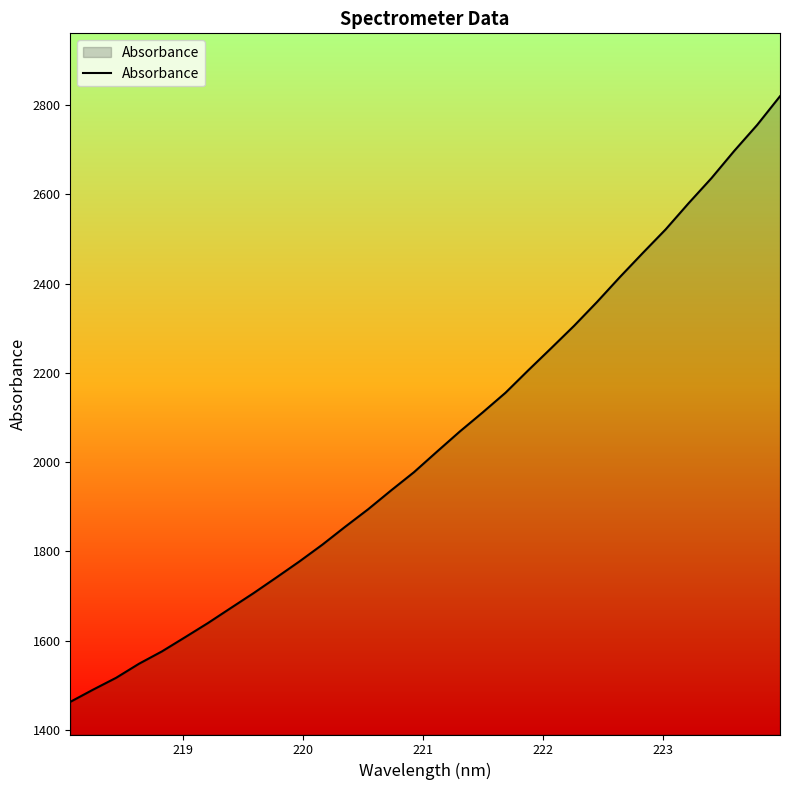

What is the difference between the maximum and minimum values?

1357.6